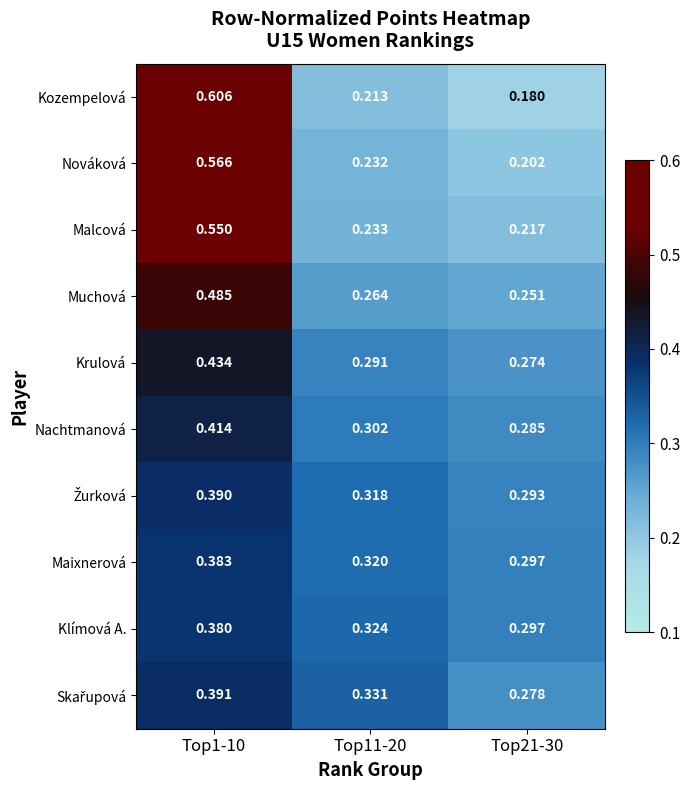

Which series has the largest range (max minus min)?

Kozempelová